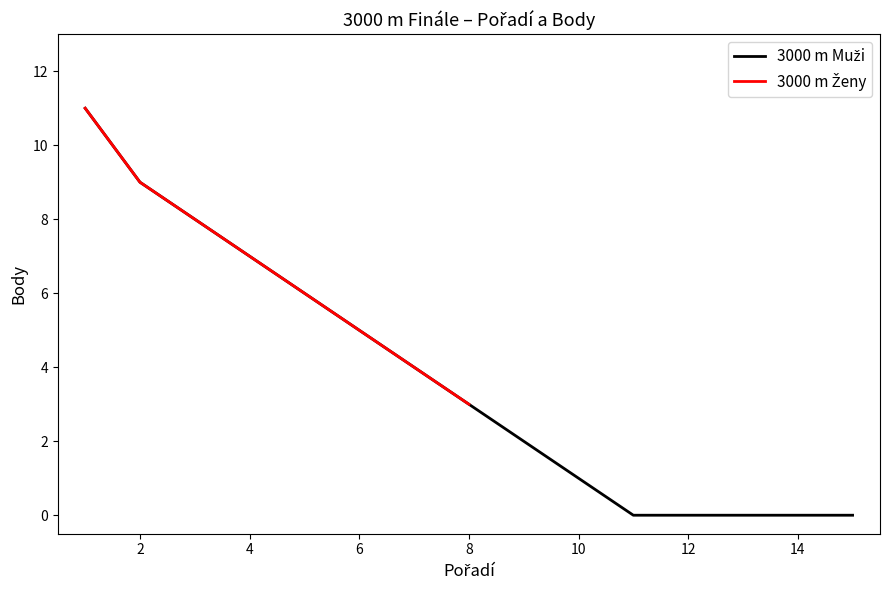

What is the value of the 6th point from the left?

5